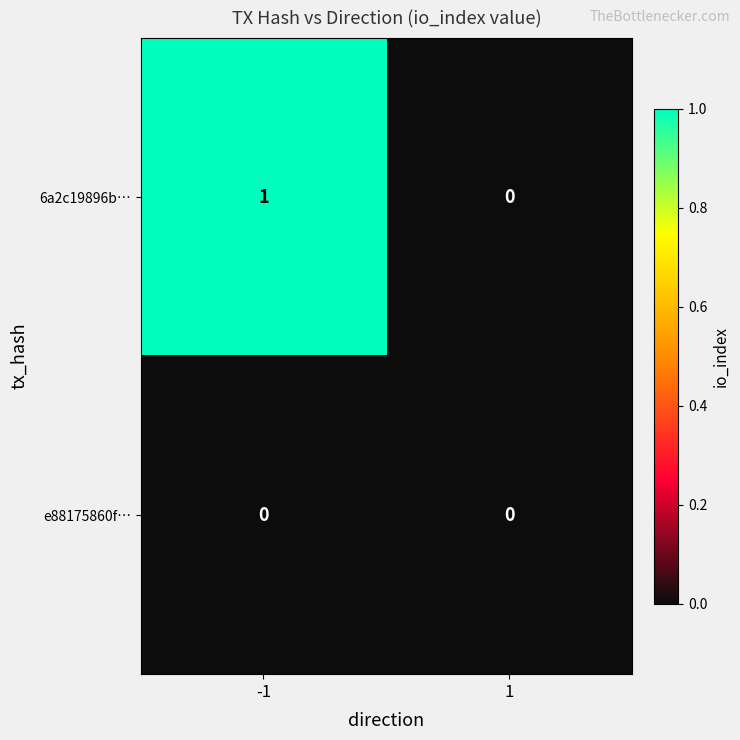

Between -1 and 1, which series saw the biggest shift?

6a2c19896b…